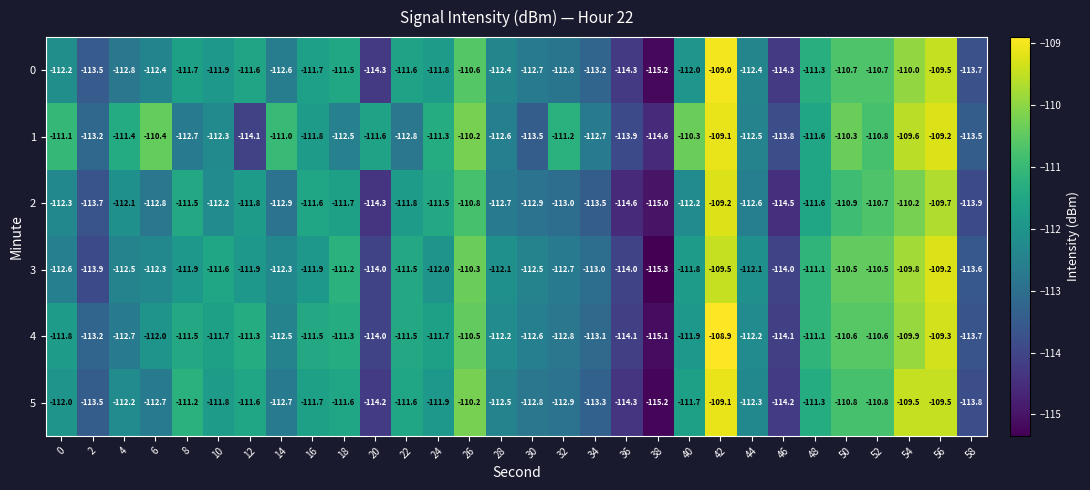

What is the difference between the second highest and minimum values in the 0 series?

5.7